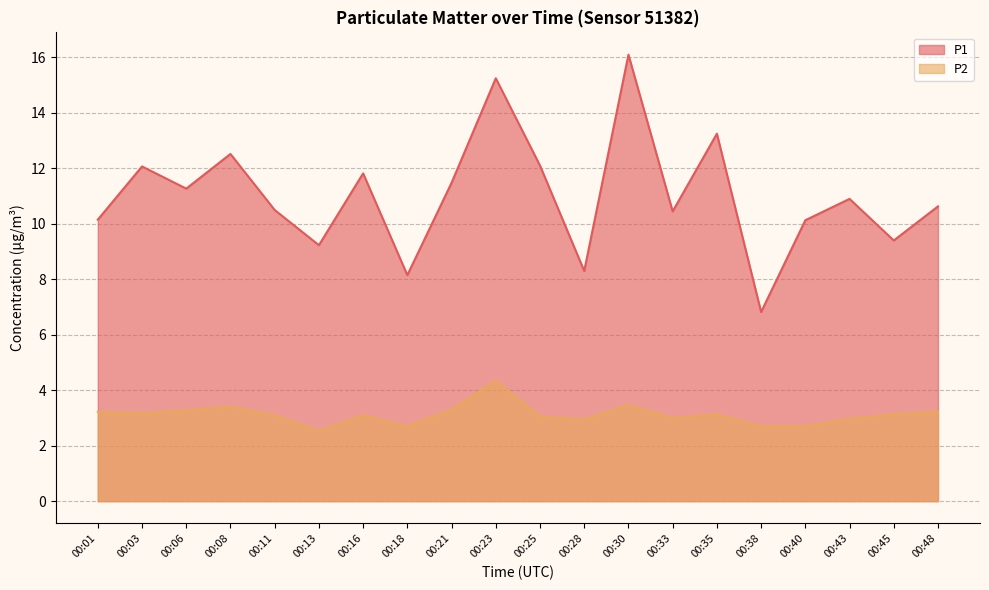

Which has a higher value, 00:30 or 00:08?

00:30